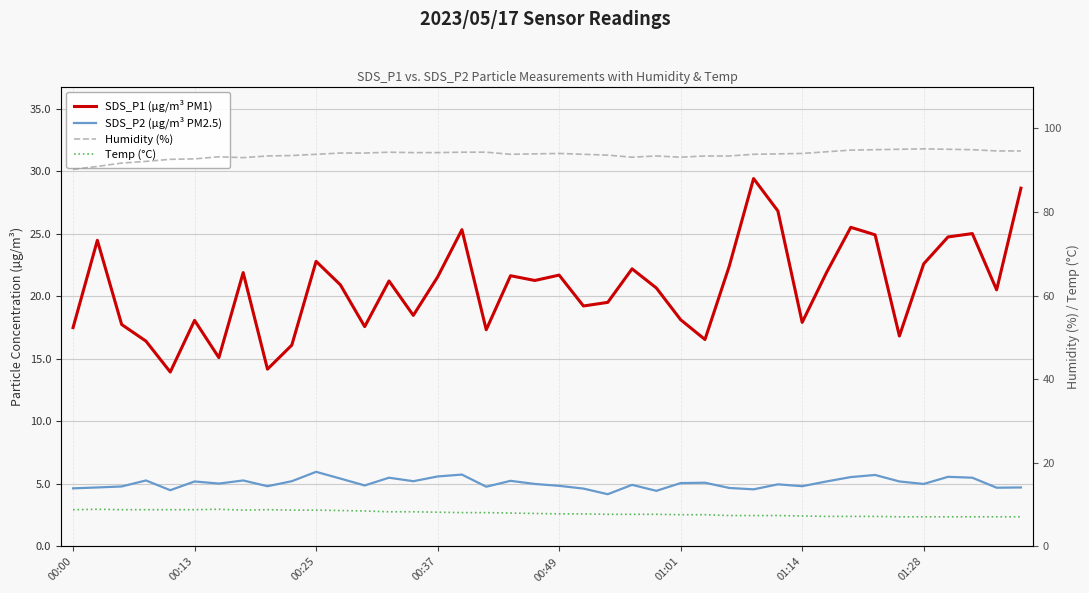

True or false: Temp (°C) and SDS_P2 (µg/m³ PM2.5) intersect in this chart.

False